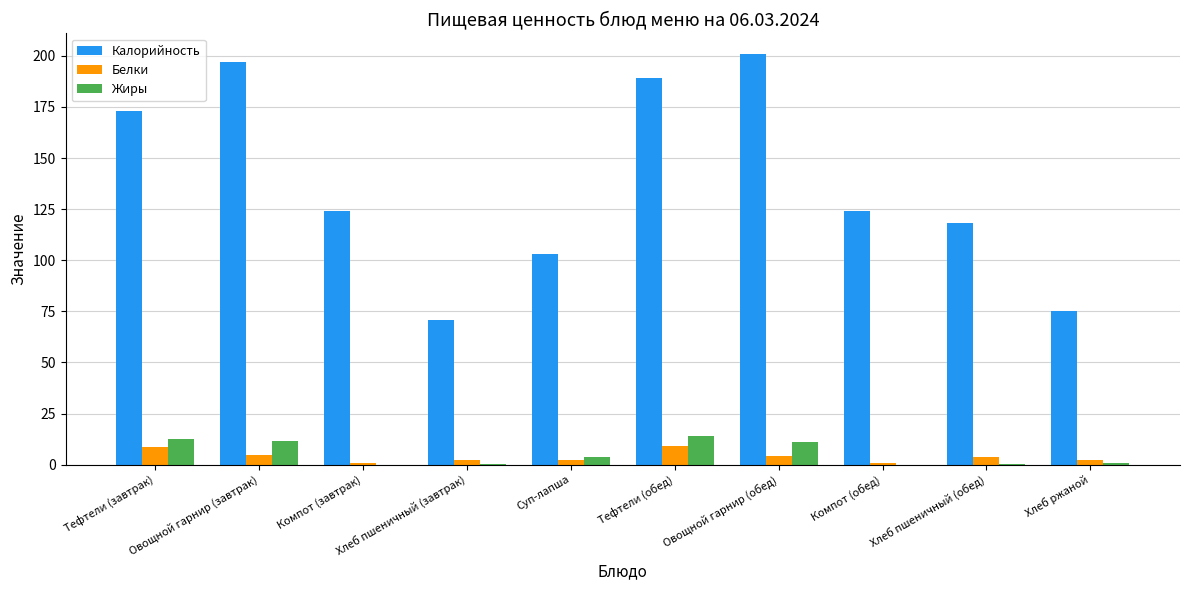

What is the sum of all Калорийность values?

1375.0